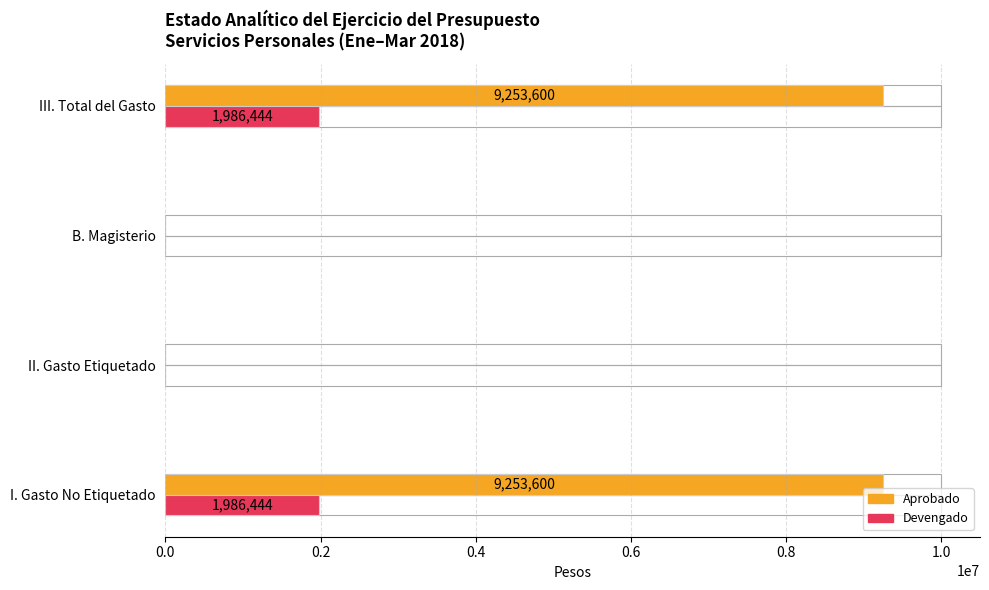

How many bars are there in total?

8